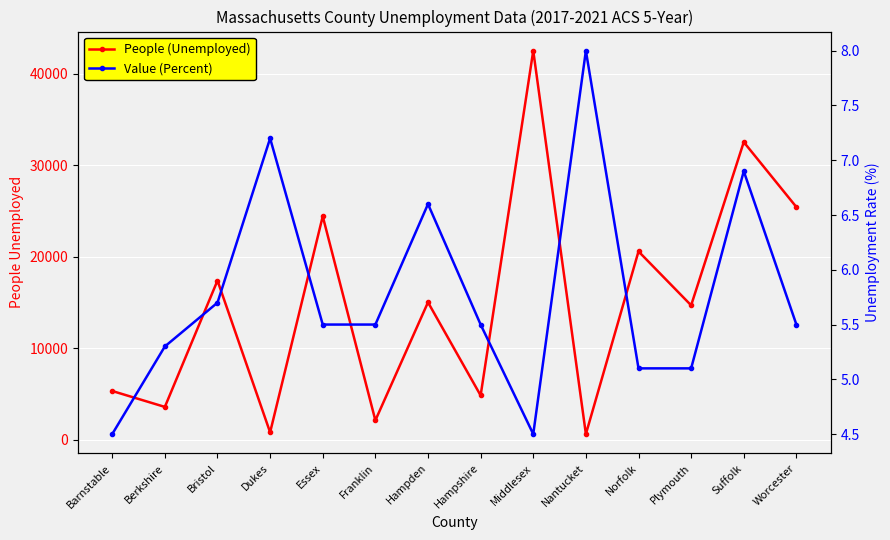

Rank the series by their maximum value, from lowest to highest.

Value (Percent), People (Unemployed)